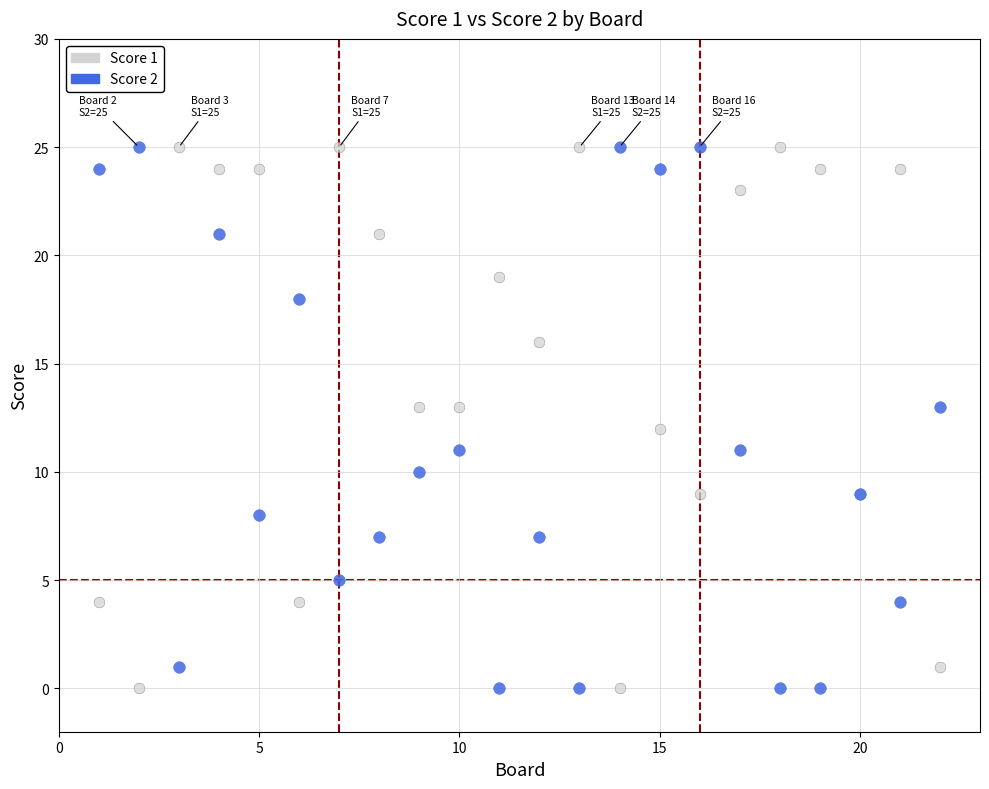

What is the X range (max minus min) for the scatter plot?

21